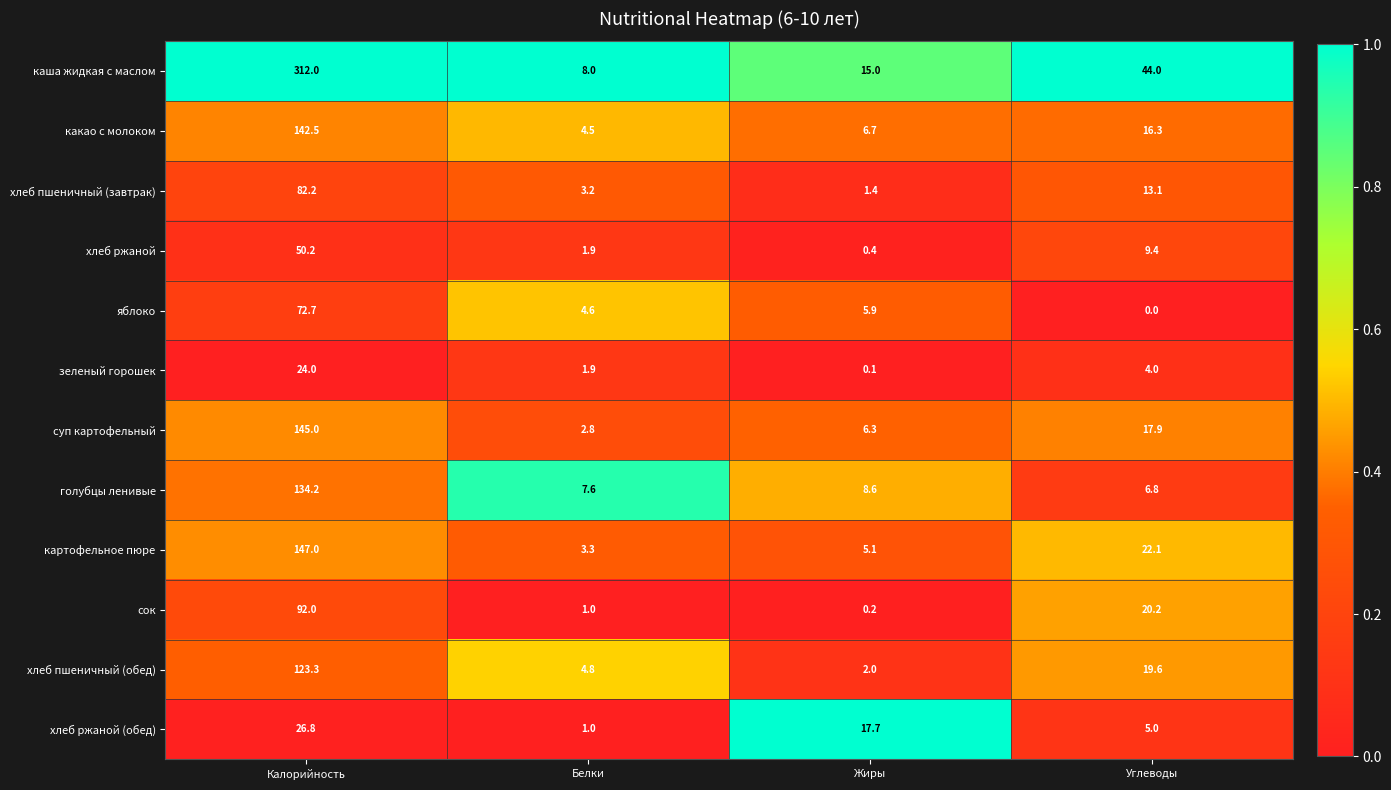

Count the number of data series in this chart.

12